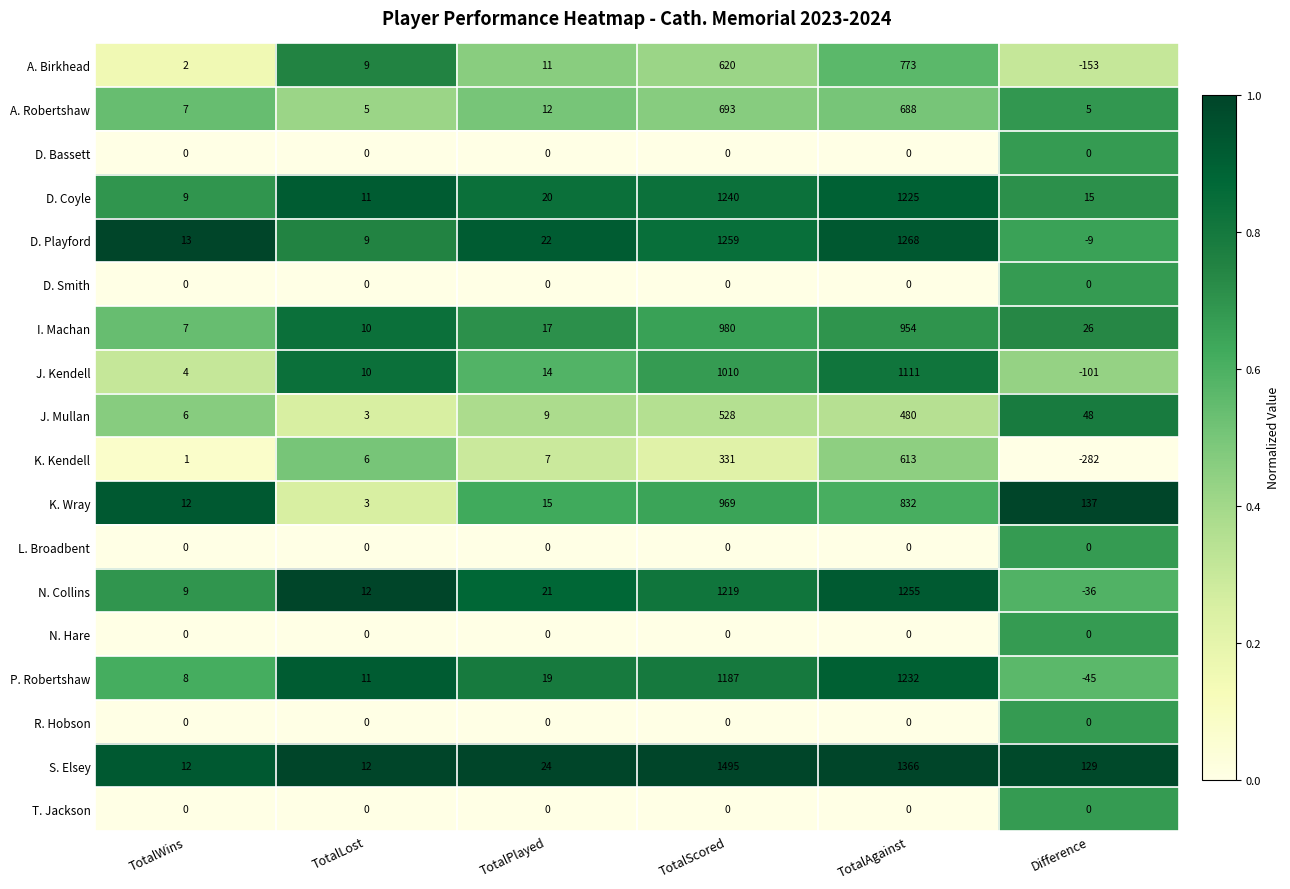

What is the approximate value of A. Birkhead at TotalPlayed?

11